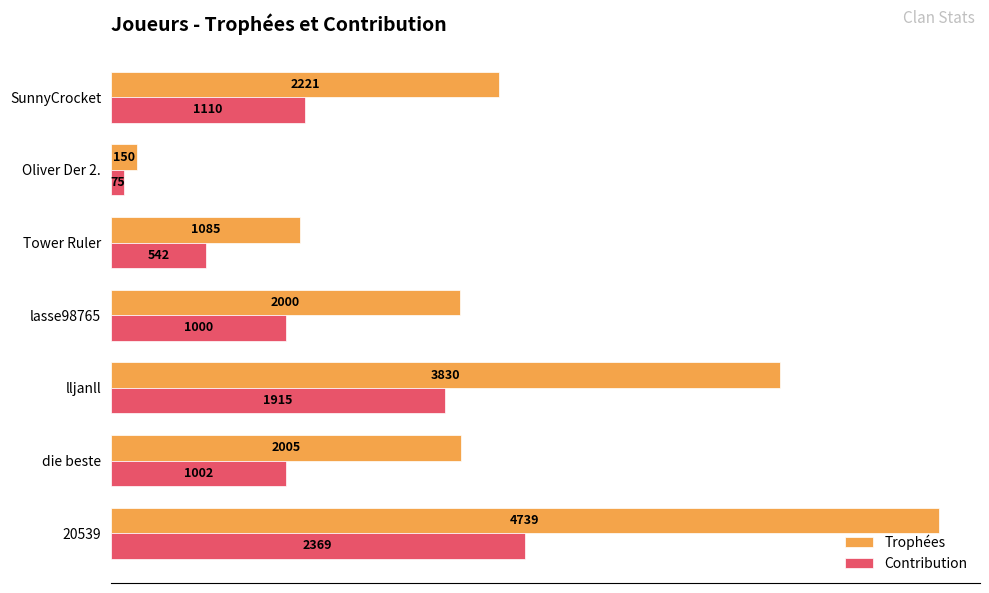

At lasse98765, list the series in order from largest to smallest.

Trophées, Contribution